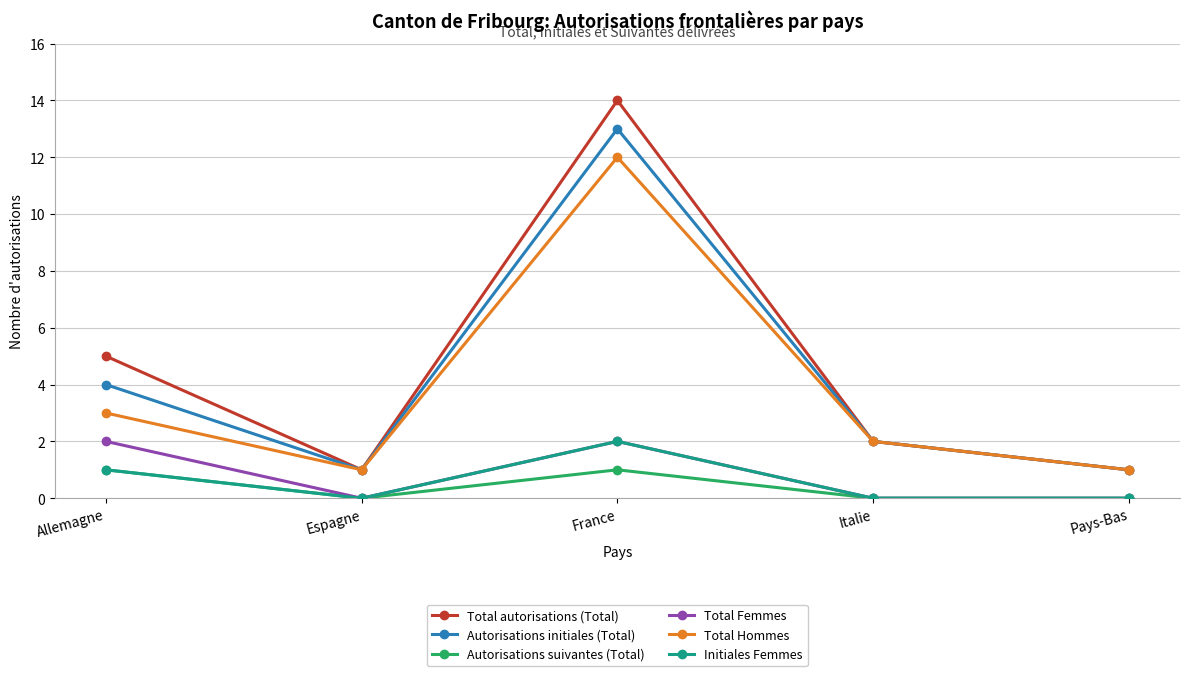

At which label is Total Hommes closest to 6?

Allemagne